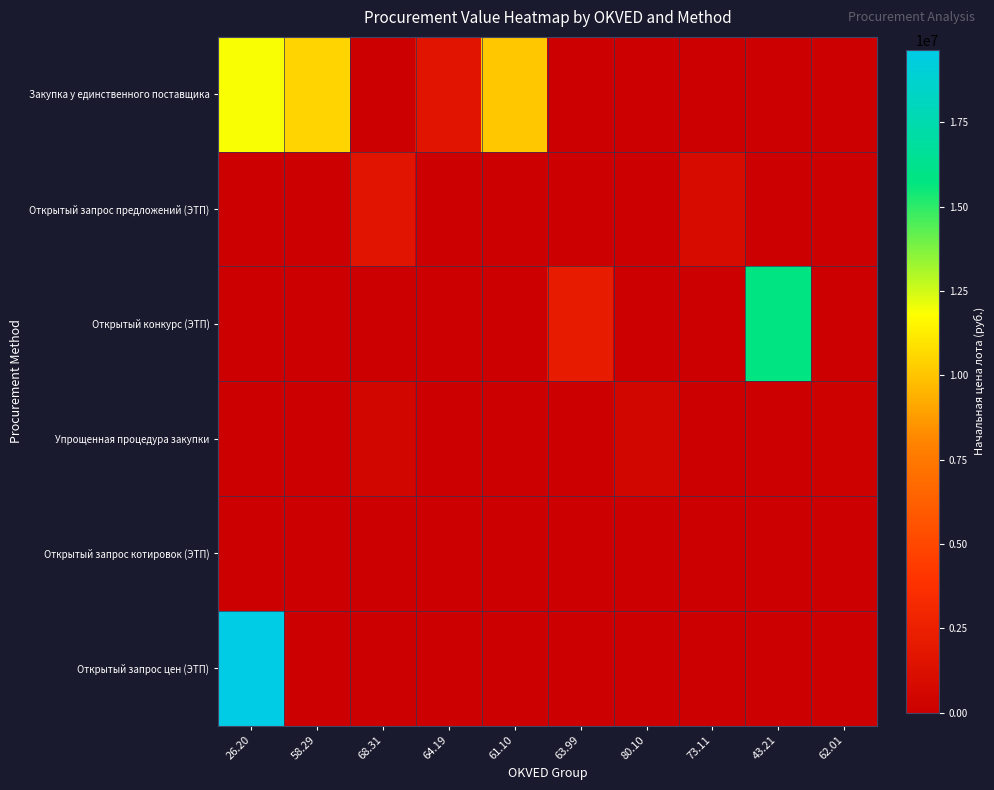

Reading left to right, list all the values displayed in this chart.

Закупка у единственного поставщика: 26.20=11838234.0	58.29=10514350.0	68.31=0.0	64.19=1546807.0	61.10=10094672.5	63.99=0.0	80.10=0.0	73.11=0.0	43.21=0.0	62.01=0.0
Открытый запрос предложений (ЭТП): 26.20=0.0	58.29=0.0	68.31=1584000.0	64.19=0.0	61.10=0.0	63.99=0.0	80.10=0.0	73.11=872159.3	43.21=0.0	62.01=0.0
Открытый конкурс (ЭТП): 26.20=0.0	58.29=0.0	68.31=0.0	64.19=0.0	61.10=0.0	63.99=2101380.0	80.10=0.0	73.11=0.0	43.21=15779970.0	62.01=0.0
Упрощенная процедура закупки: 26.20=0.0	58.29=0.0	68.31=529200.0	64.19=0.0	61.10=0.0	63.99=0.0	80.10=466399.9	73.11=0.0	43.21=0.0	62.01=78666.7
Открытый запрос котировок (ЭТП): 26.20=0.0	58.29=0.0	68.31=0.0	64.19=0.0	61.10=0.0	63.99=0.0	80.10=0.0	73.11=0.0	43.21=0.0	62.01=0.0
Открытый запрос цен (ЭТП): 26.20=19656877.5	58.29=0.0	68.31=0.0	64.19=0.0	61.10=0.0	63.99=0.0	80.10=0.0	73.11=0.0	43.21=0.0	62.01=0.0